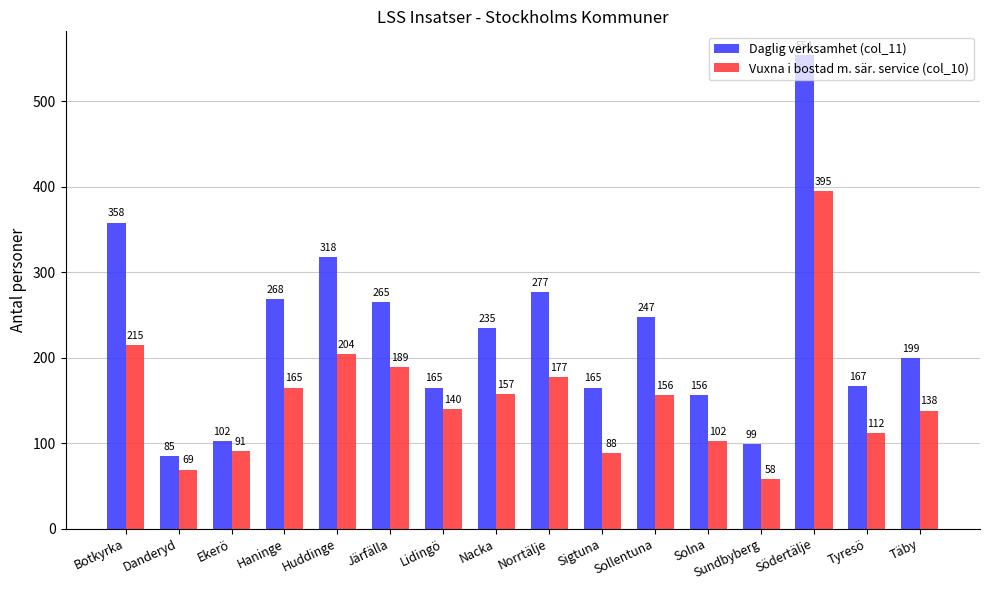

How many groups of bars are there?

16